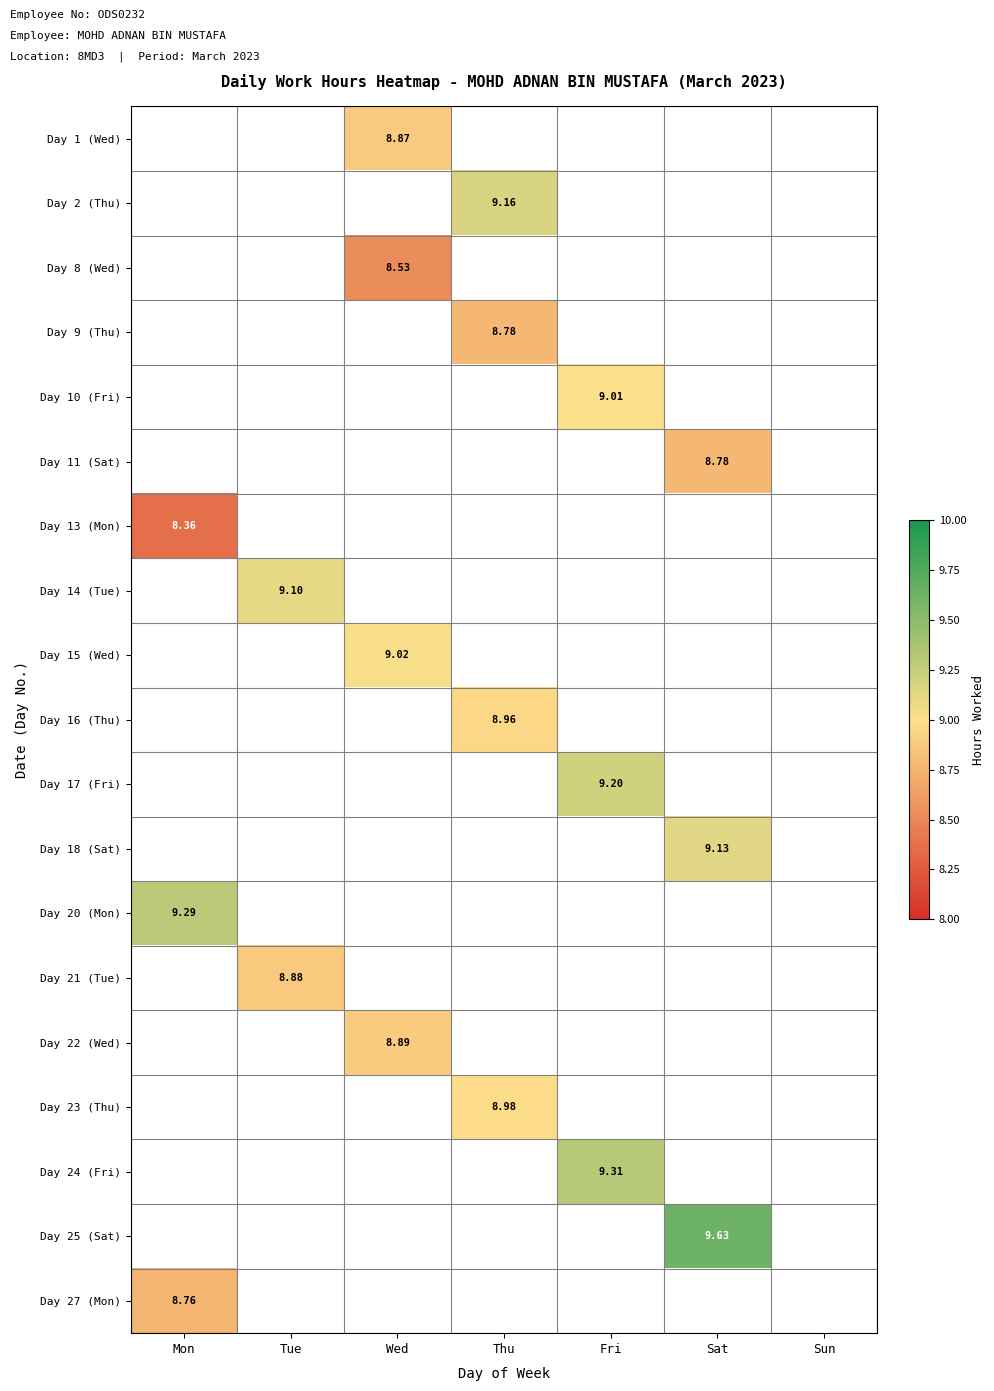

At which label does Day 9 (Thu) first exceed 8?

Thu